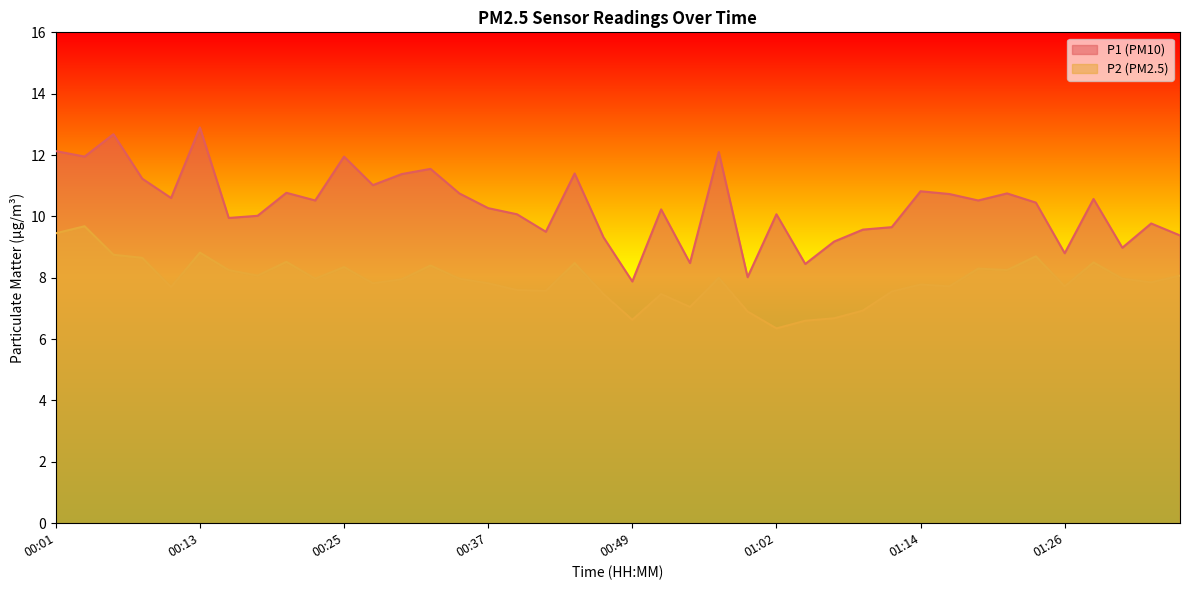

How many values in the P1 series exceed 10?

26